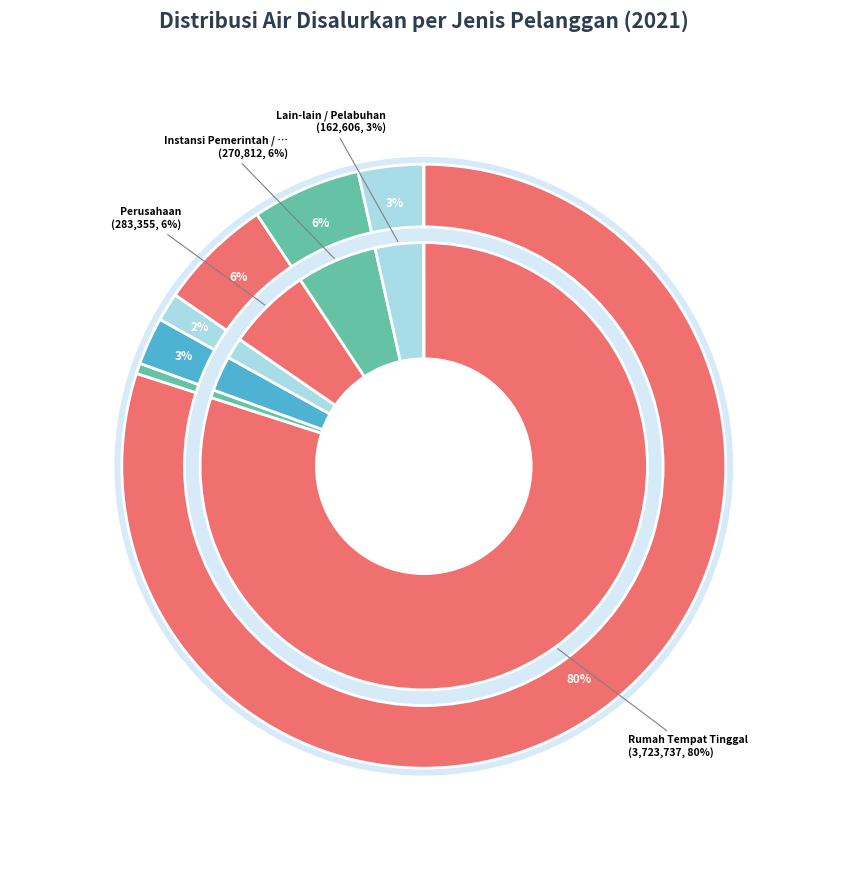

What percentage is NOT represented by Rumah Tempat Tinggal?

20.0%